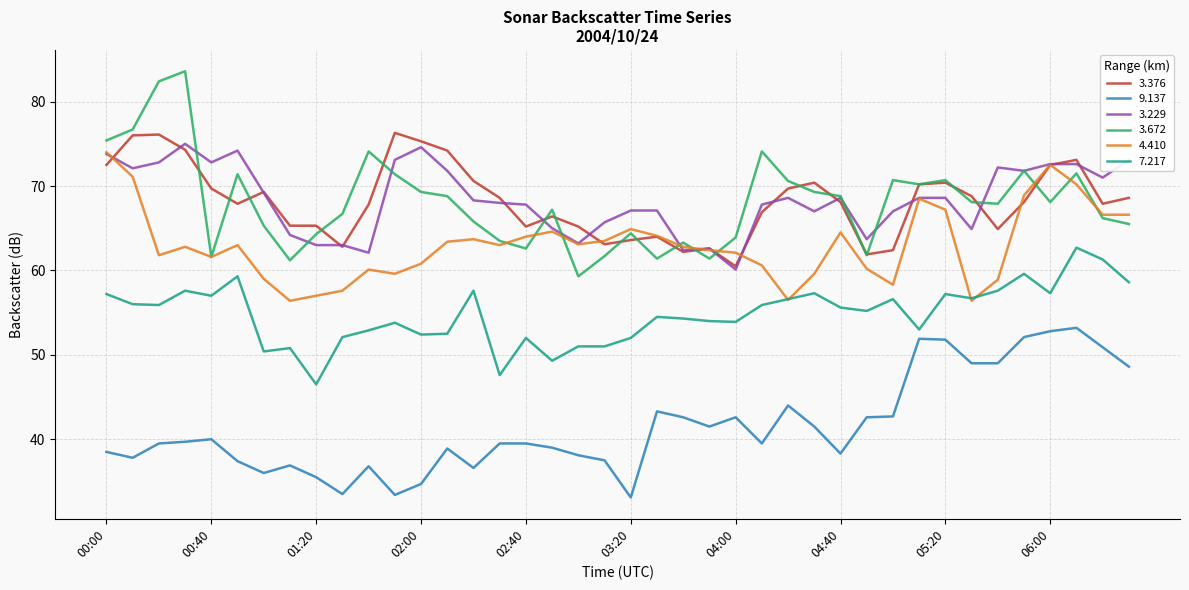

True or false: 3.376 and 7.217 cross at least once.

False